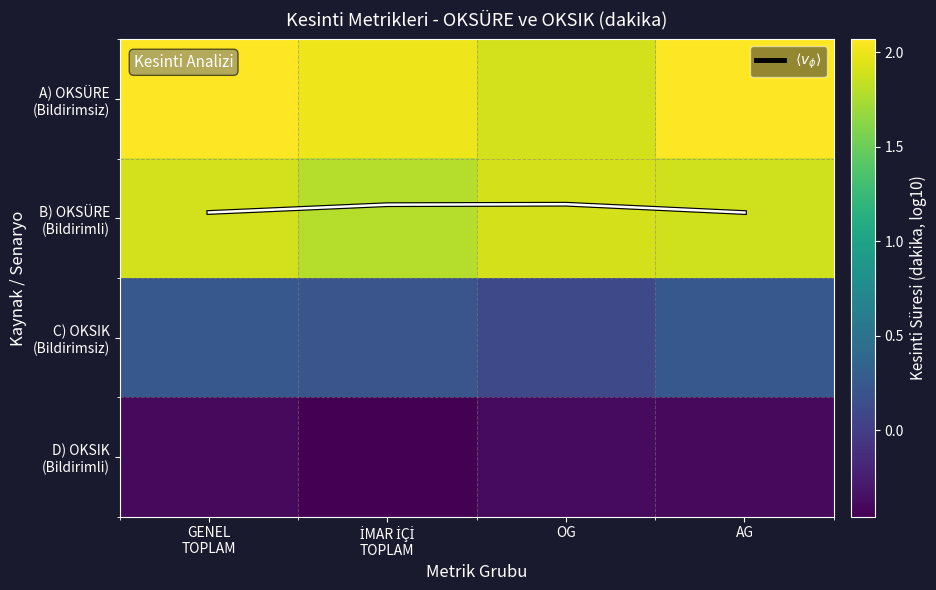

At how many categories does at least one series exceed 0?

4